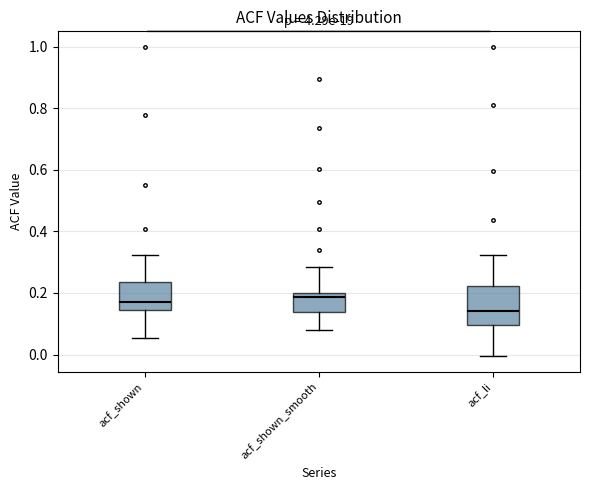

Reading left to right, transcribe this box plot: for each box, give where its median line is, the range the box spans, and where its two whiskers end, as read against the y-axis. The values are not printed on the chart, so give them approximately, as read against the axis.

acf_shown: median 0.18, box 0.14 to 0.24, whiskers 0.06 to 0.32
acf_shown_smooth: median 0.18, box 0.14 to 0.20, whiskers 0.08 to 0.28
acf_li: median 0.14, box 0.10 to 0.22, whiskers 0.00 to 0.32